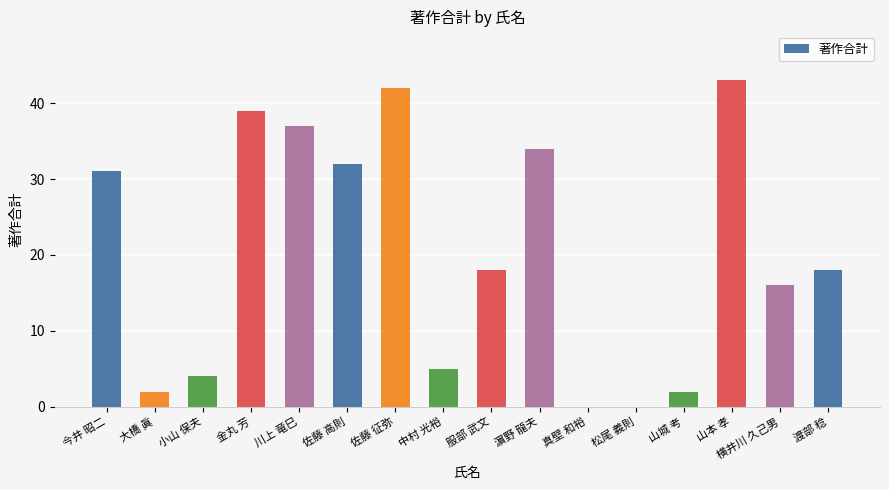

How many categories are shown in the chart?

16